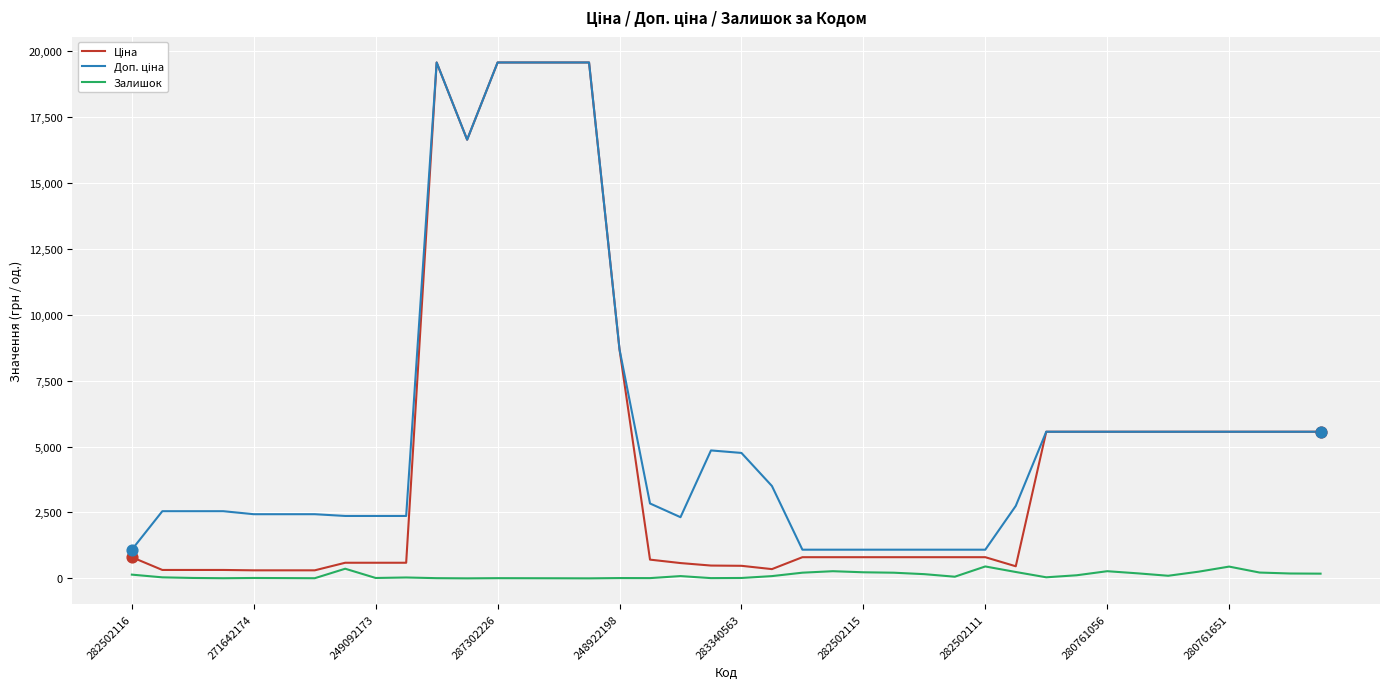

What is the greatest value displayed?

19564.9